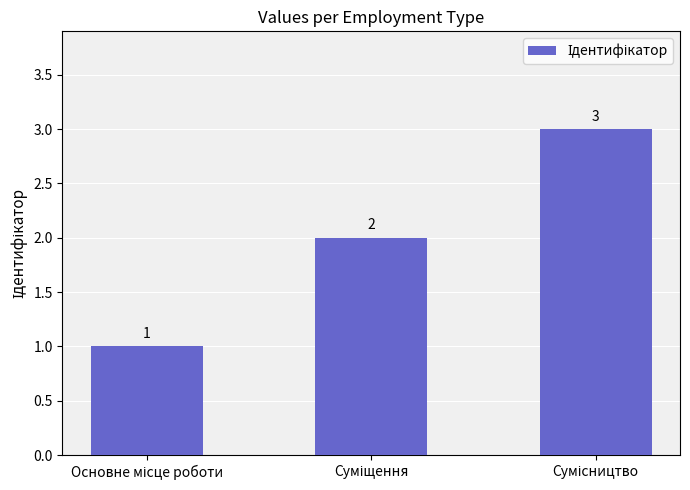

What is the value of the 3rd bar from the left?

3